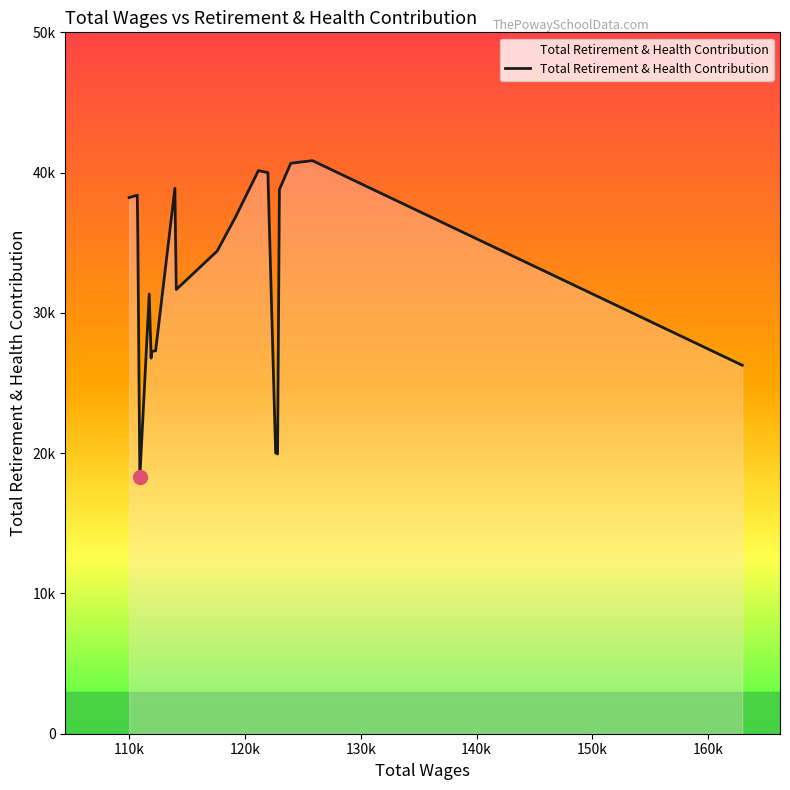

How many interior local peaks (higher than both neighbors) does the data have?

5